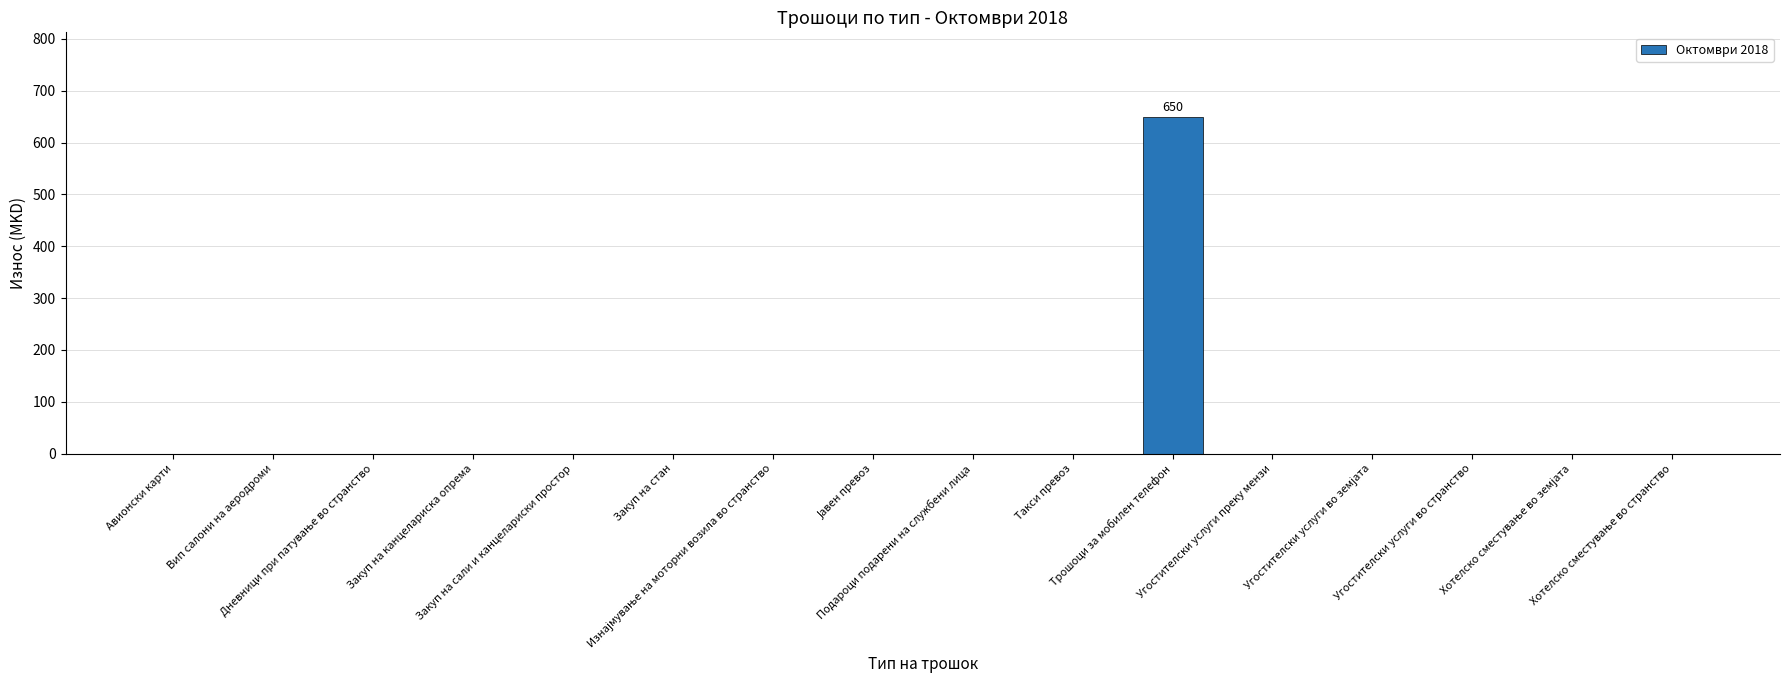

Count the number of data series in this chart.

1